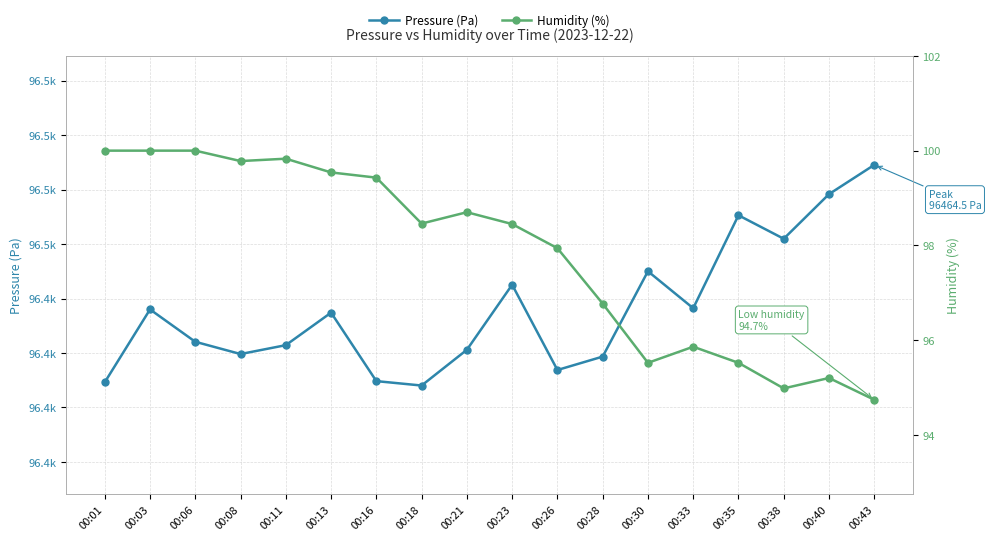

What is the difference between the maximum and minimum values in the Pressure (Pa) series?

40.5